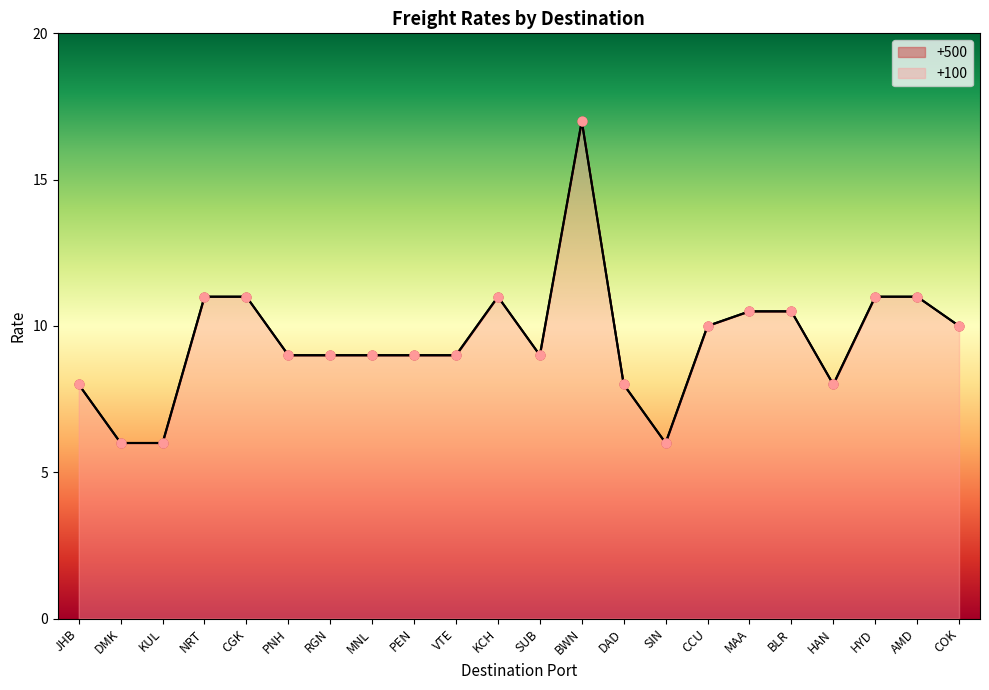

At how many categories does at least one series exceed 16?

1